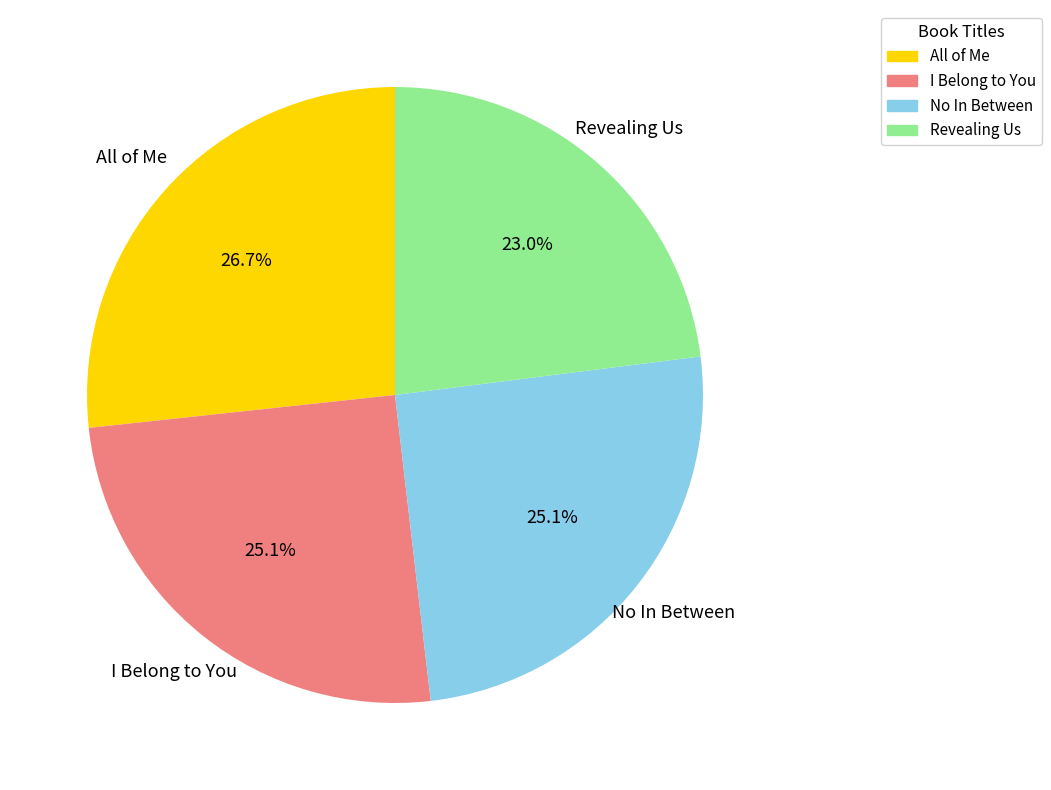

Approximately how many times larger is the value at No In Between compared to All of Me?

0.9